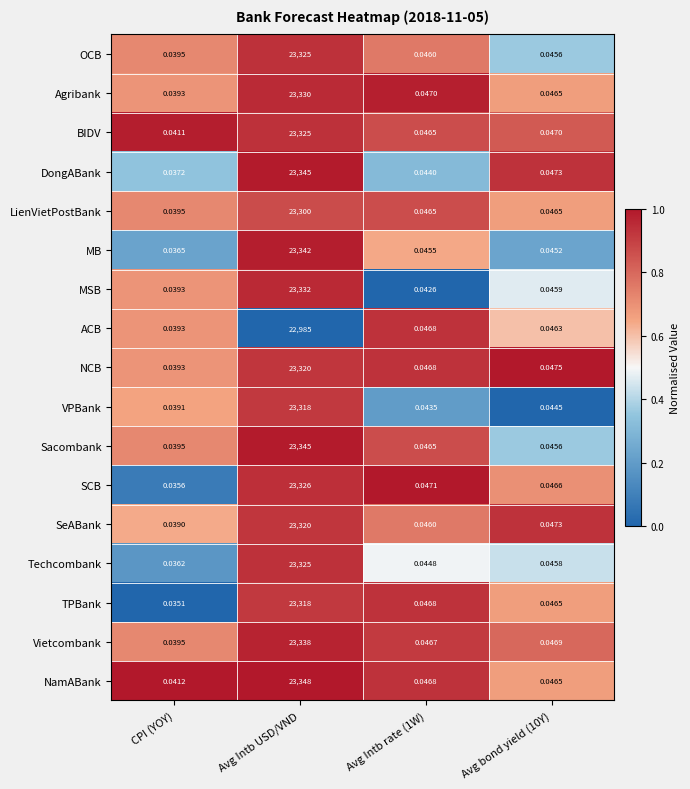

Which series has the largest range (max minus min)?

NamABank